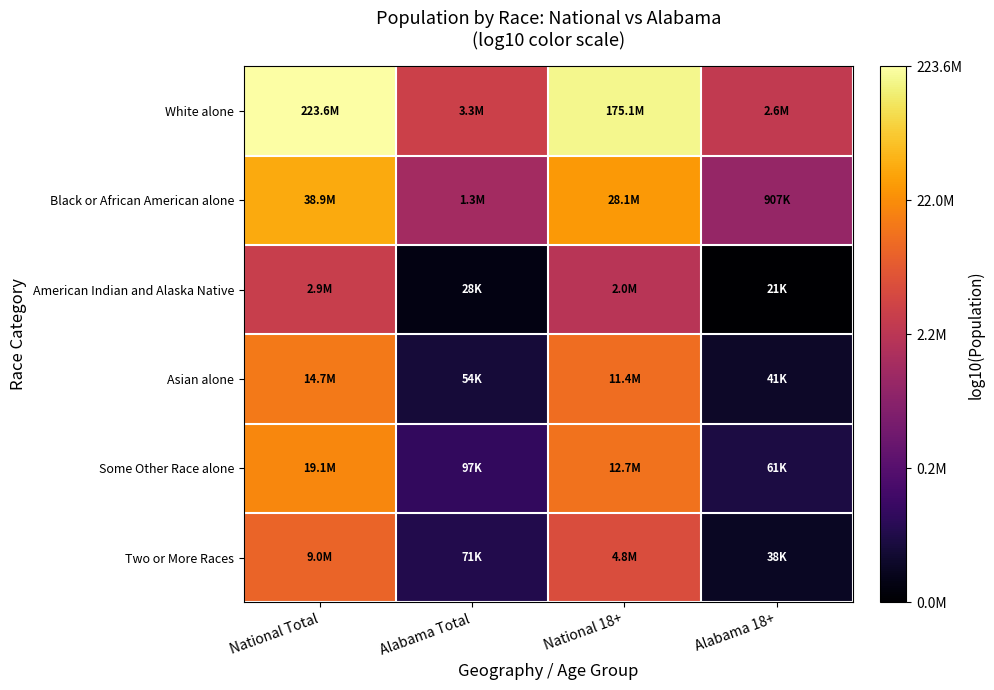

Which series changed the most between National Total and National 18+?

Two or More Races